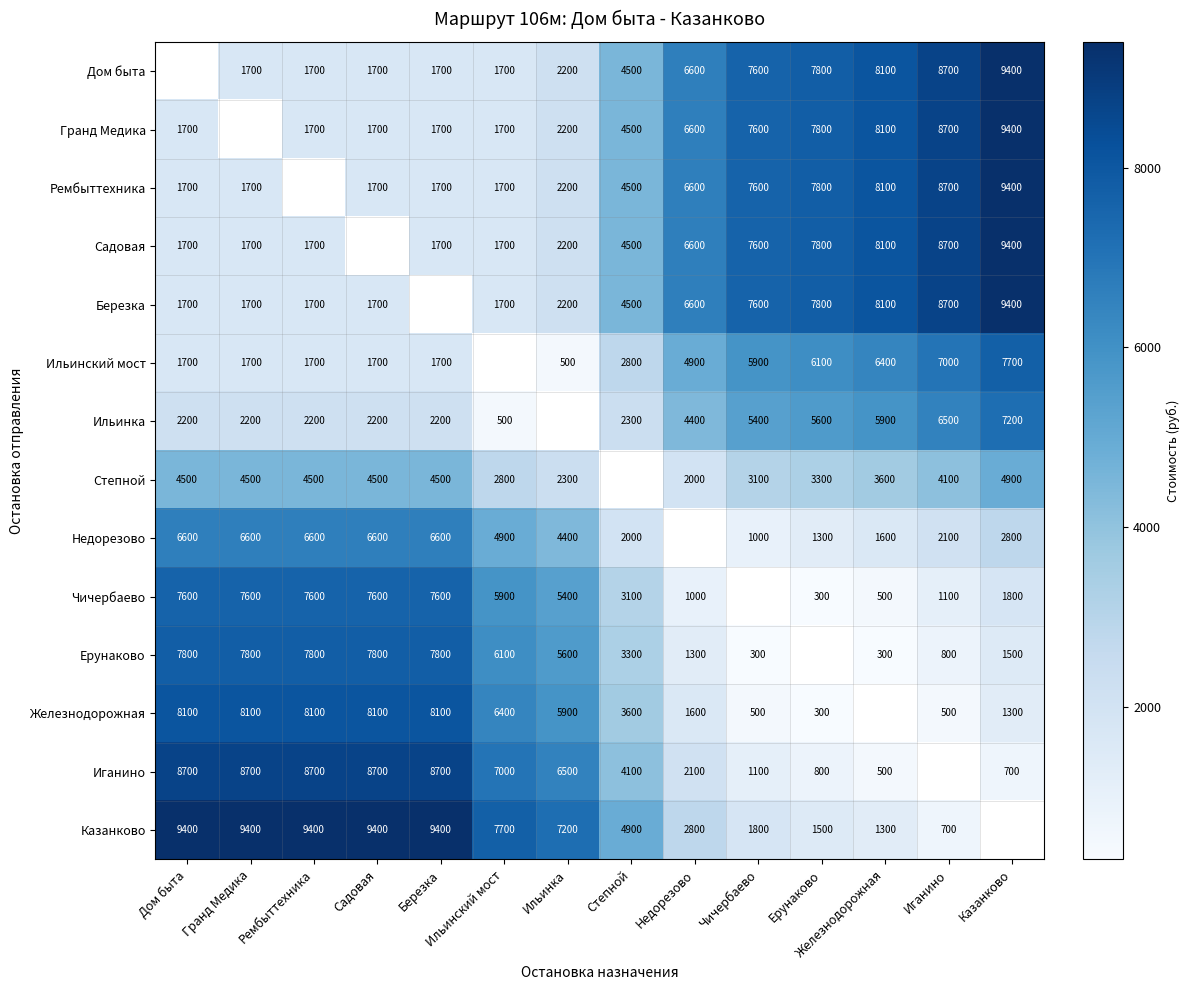

The value of Иганино at Железнодорожная is 190. True or false?

False